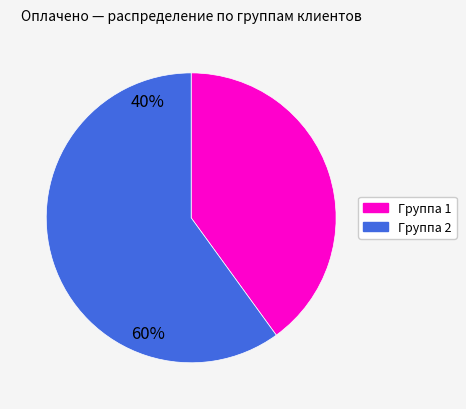

Does any single category account for the majority?

Yes